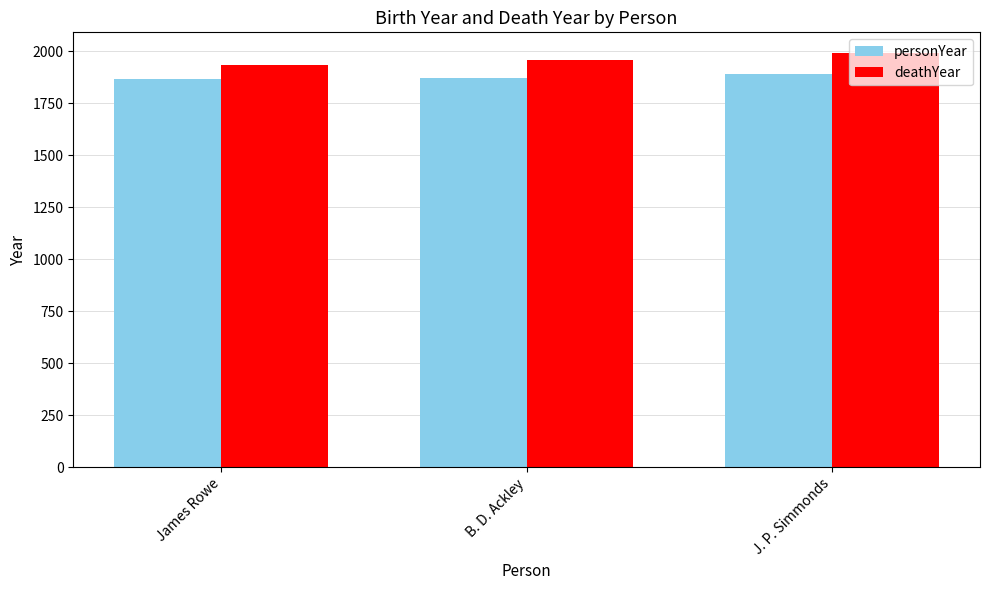

True or false: deathYear has a value of 2676 at James Rowe.

False